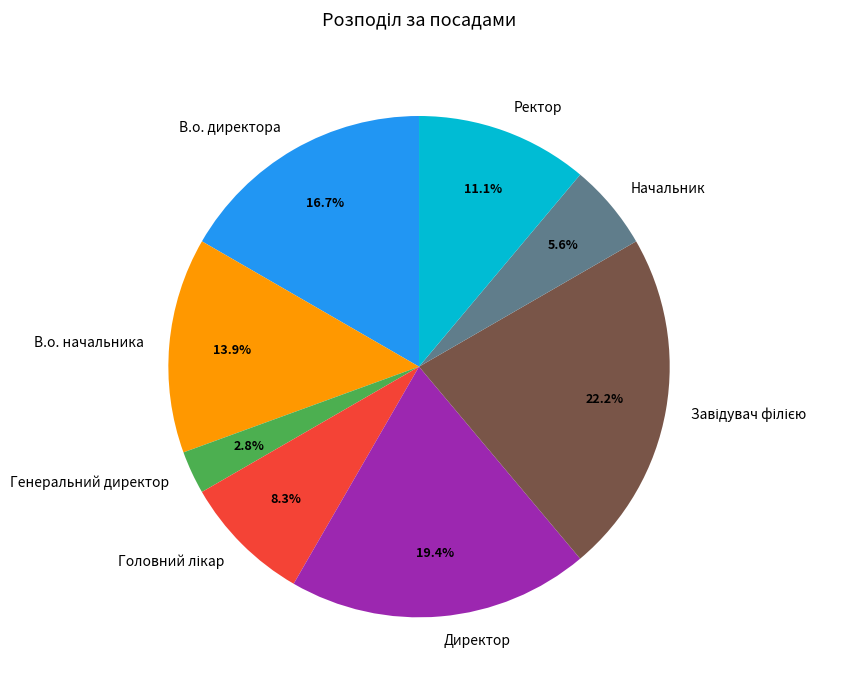

Count the number of slices in the pie.

8